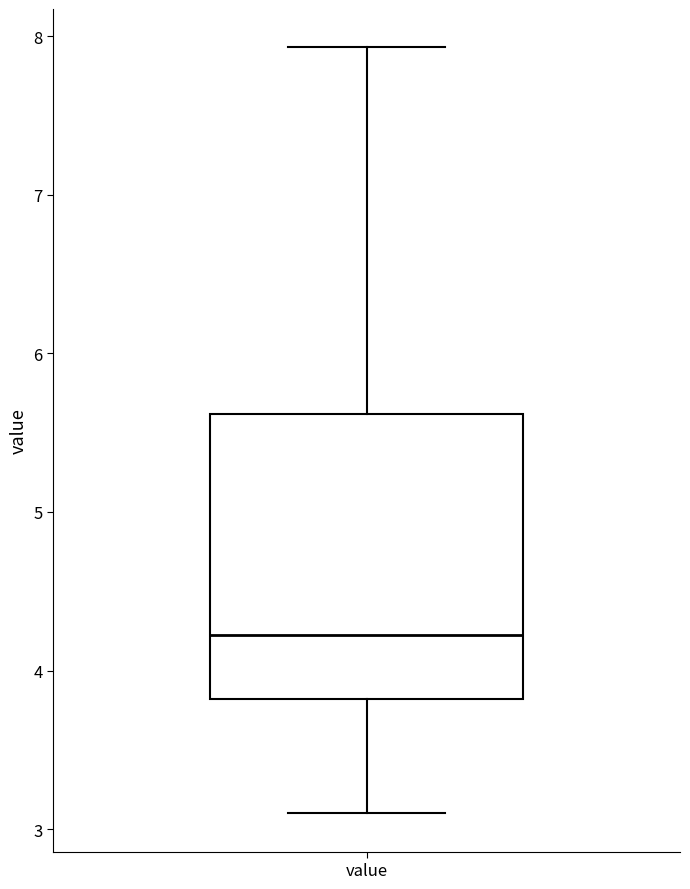

Read this box plot against the y-axis: the position of the median line, the range covered by the box, and the ends of both whiskers. The values are not printed on the chart, so give them approximately, as read against the axis.

median 4.2, box 3.8 to 5.6, whiskers 3.1 to 7.9